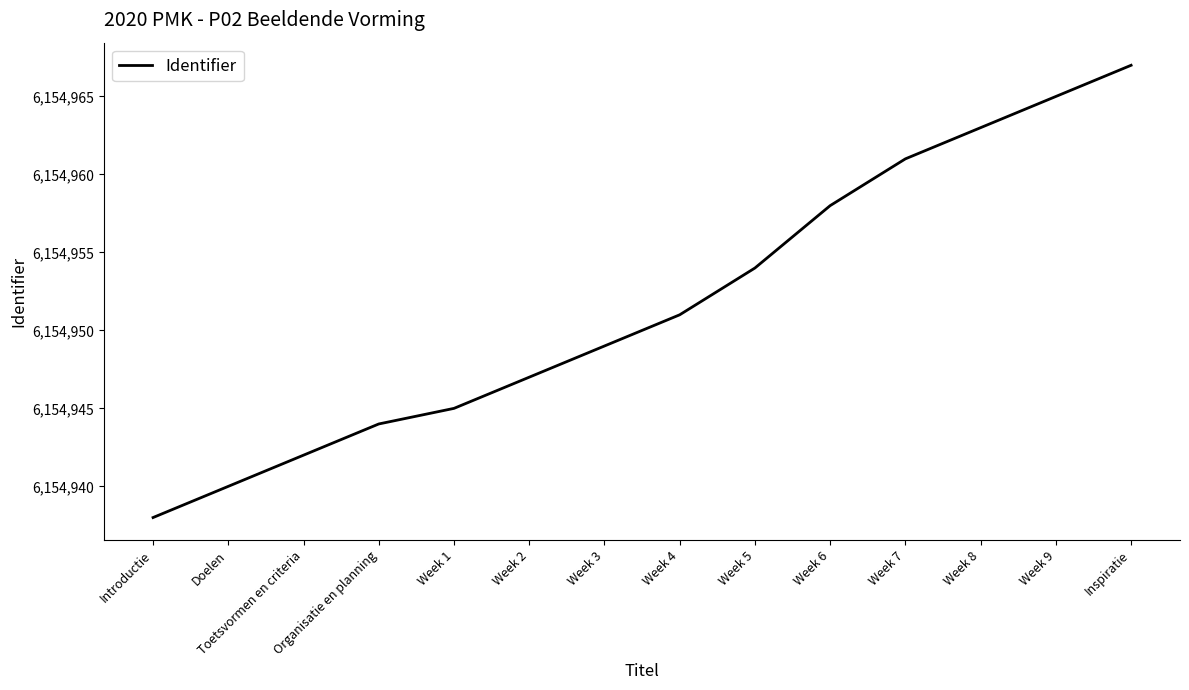

What is the change in value from Week 1 to Week 2?

+2